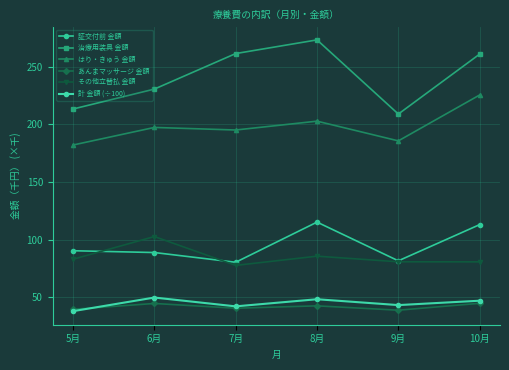

Rank the categories by はり・きゅう 金額 value from highest to lowest.

10月, 8月, 6月, 7月, 9月, 5月